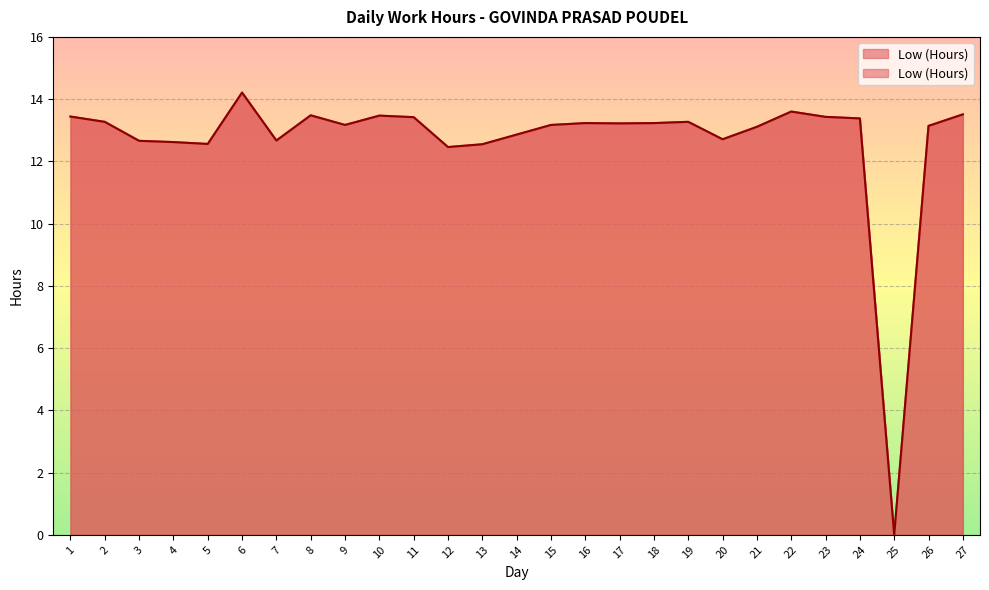

How many interior local peaks (higher than both neighbors) does the data have?

6